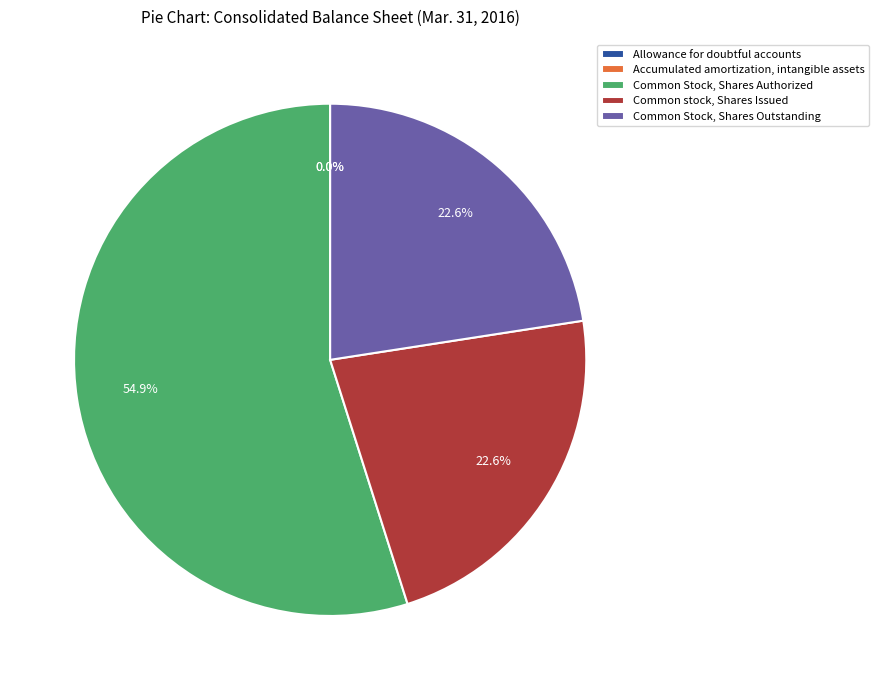

What percentage is NOT represented by Common Stock, Shares Outstanding?

77.4%